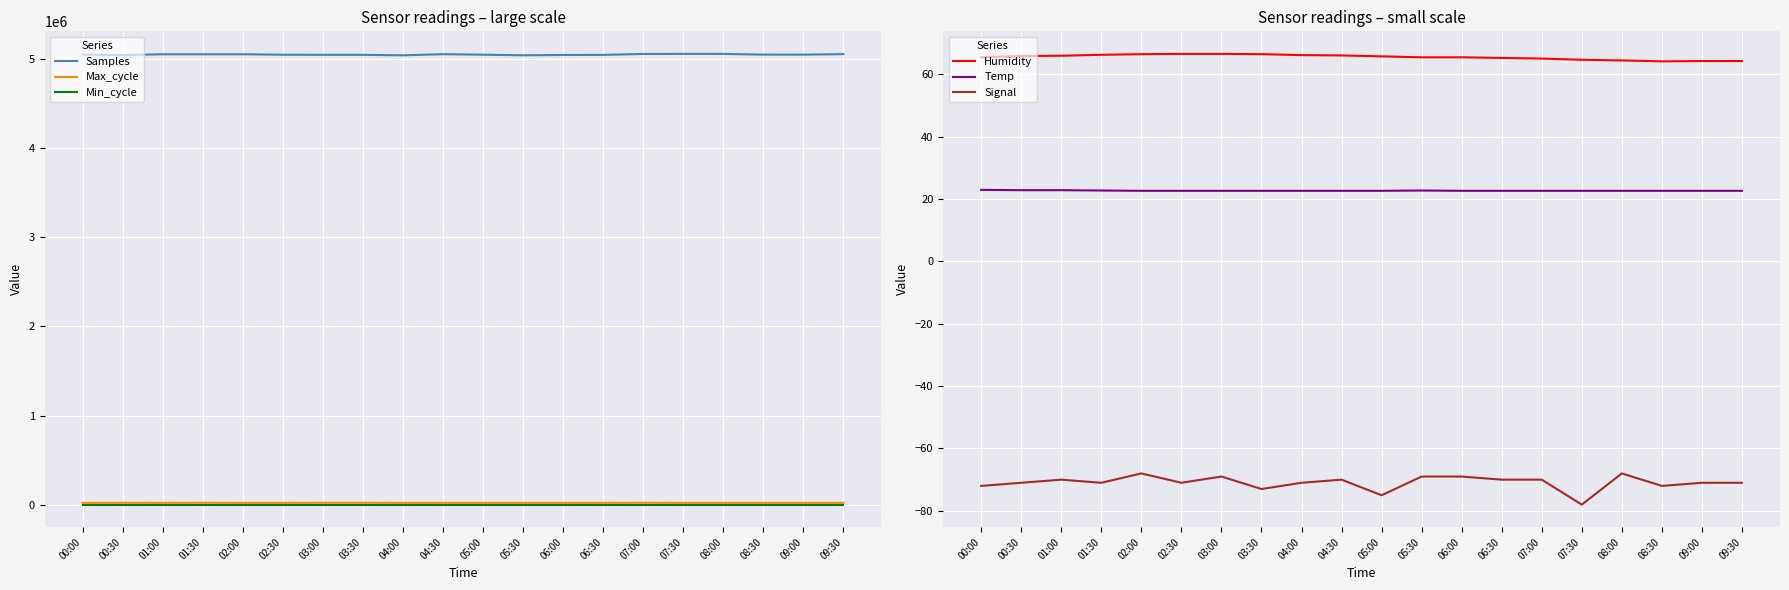

True or false: Min_cycle and Samples intersect in this chart.

False